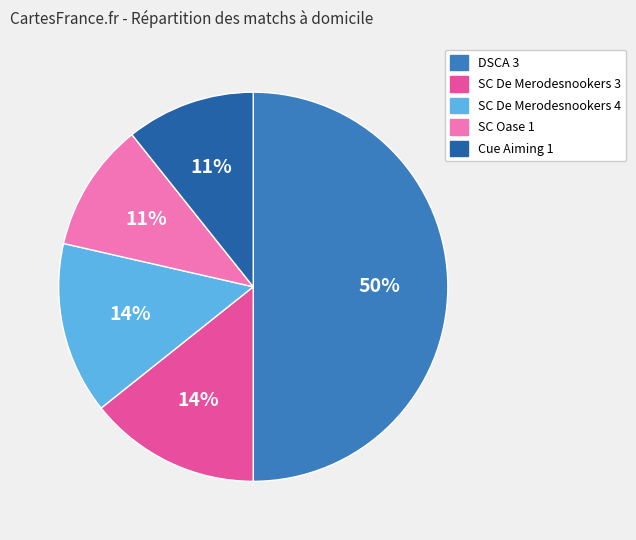

Combined, do DSCA 3 and SC De Merodesnookers 4 account for over 50%?

Yes